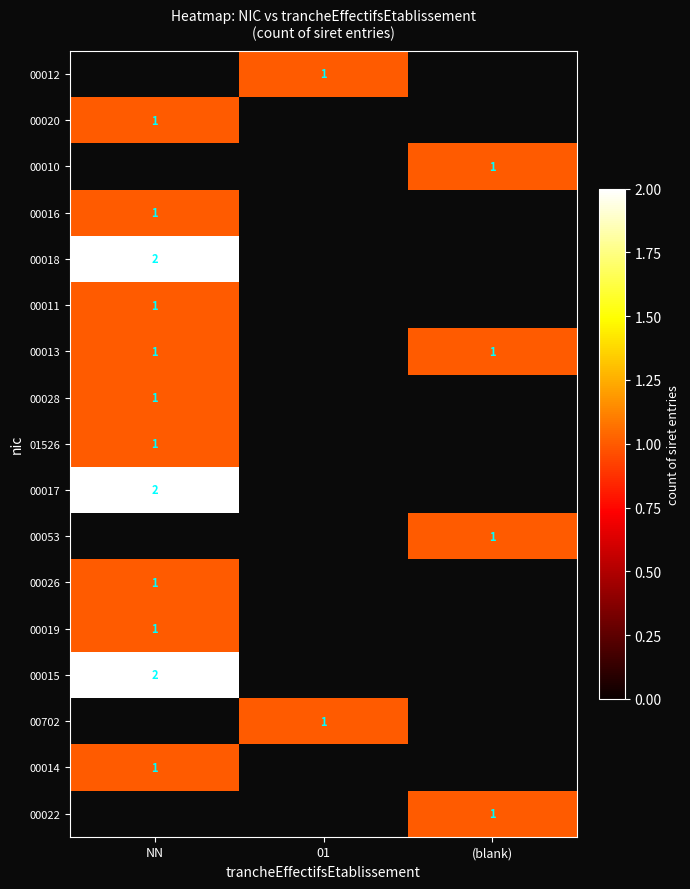

Is it true that 00011 equals 2 at NN?

False